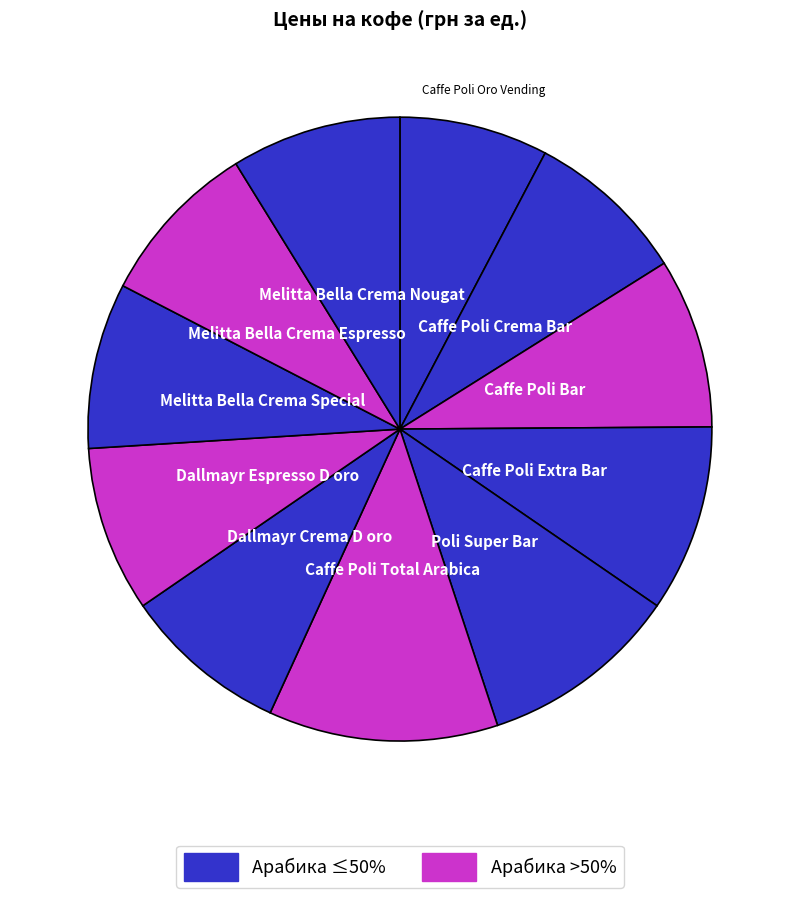

How many slices are in this pie chart?

11